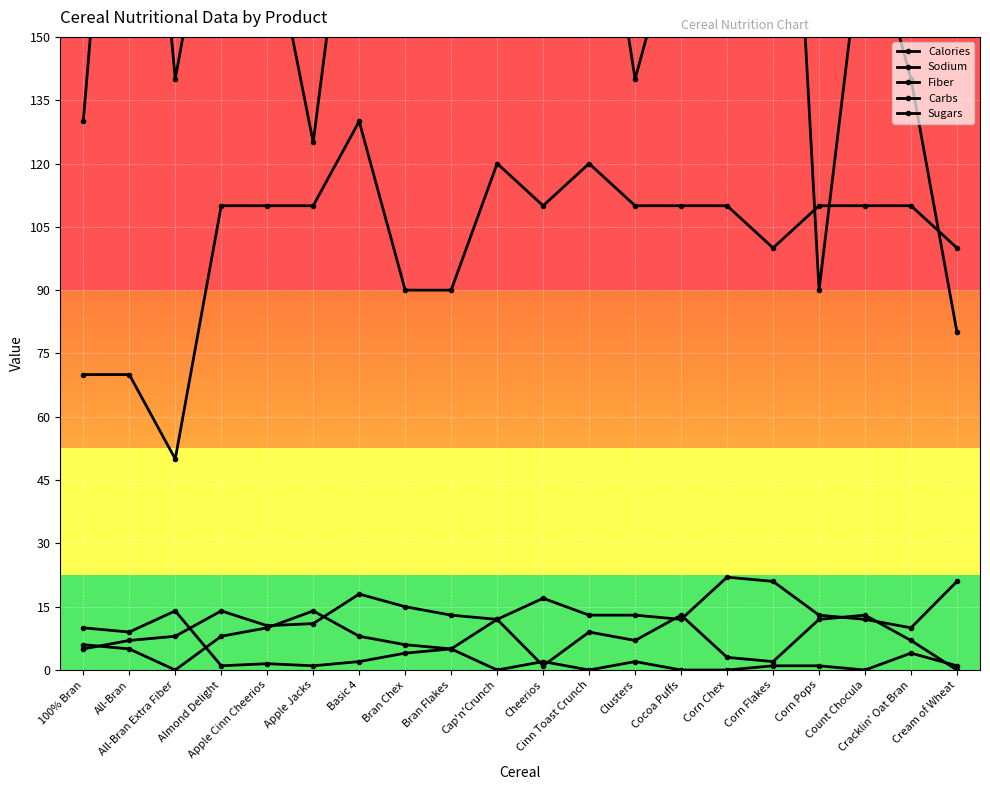

Which category has the lowest value in the Carbs series?

100% Bran